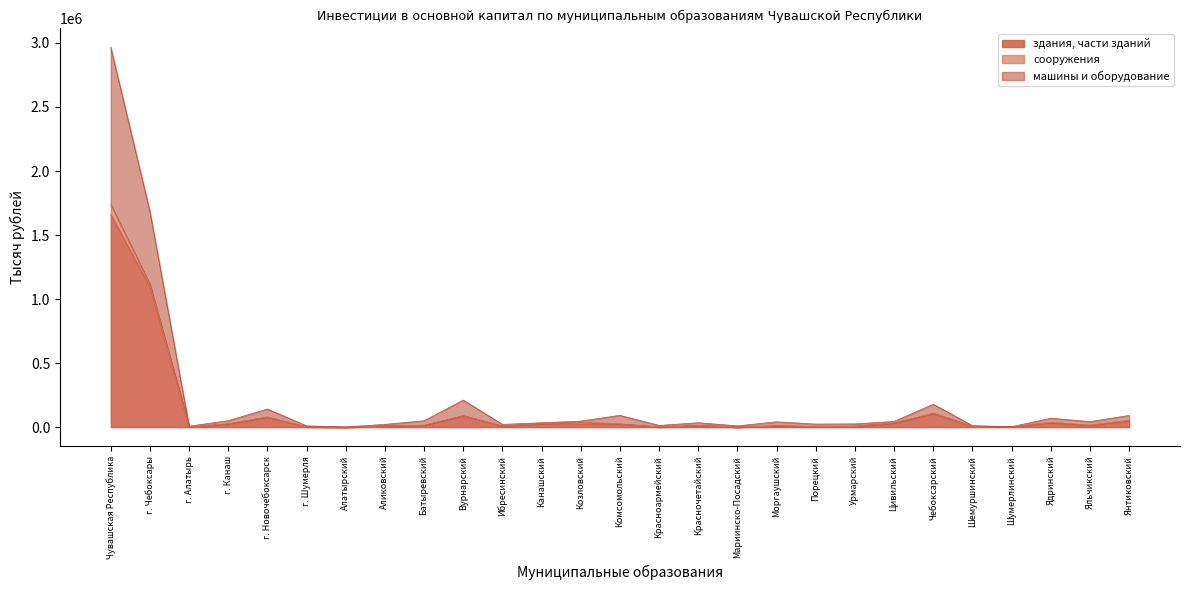

What is the spread (max minus min) of values at Урмарский?

17776